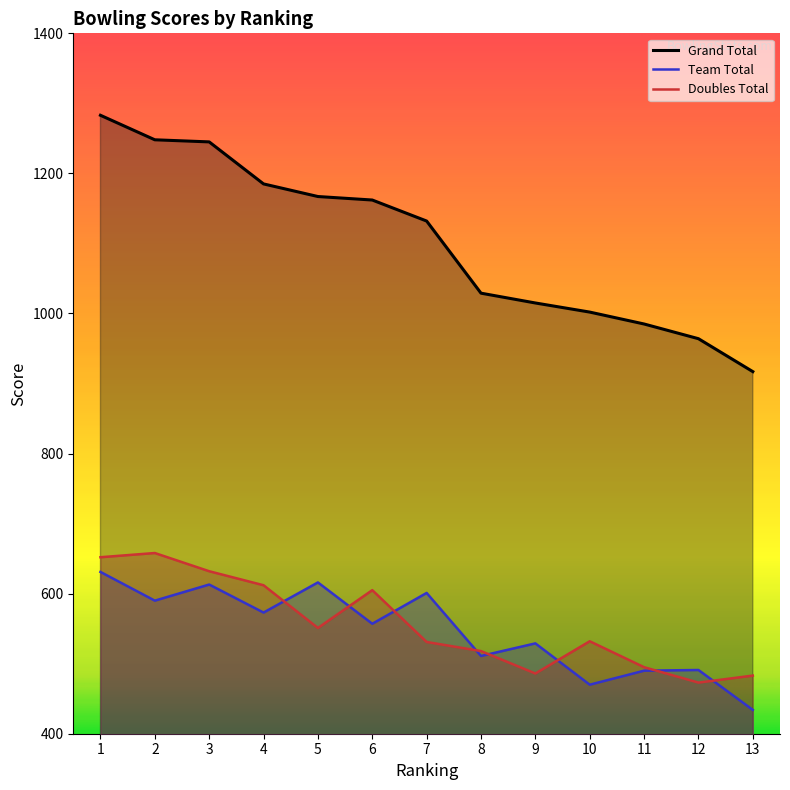

Reading left to right, list all the values displayed in this chart.

Team Total: 1=631	2=590	3=613	4=573	5=616	6=557	7=601	8=511	9=529	10=470	11=490	12=491	13=434
Doubles Total: 1=652	2=658	3=632	4=612	5=551	6=605	7=531	8=518	9=486	10=532	11=495	12=473	13=483
Grand Total: 1=1283	2=1248	3=1245	4=1185	5=1167	6=1162	7=1132	8=1029	9=1015	10=1002	11=985	12=964	13=917